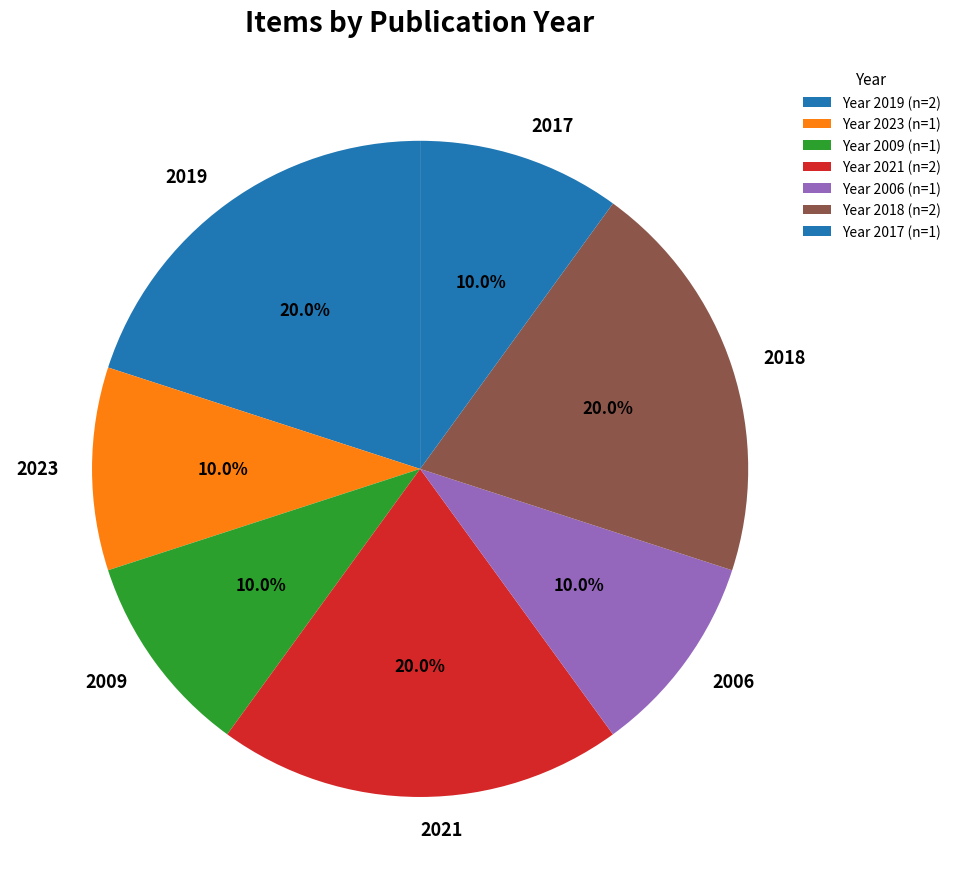

Combined, do 2017 and 2021 account for over 50%?

No